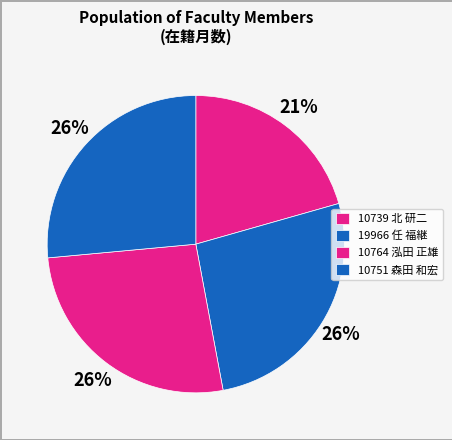

What is the total percentage of 10751 森田 和宏 and 10739 北 研二?

47.1%